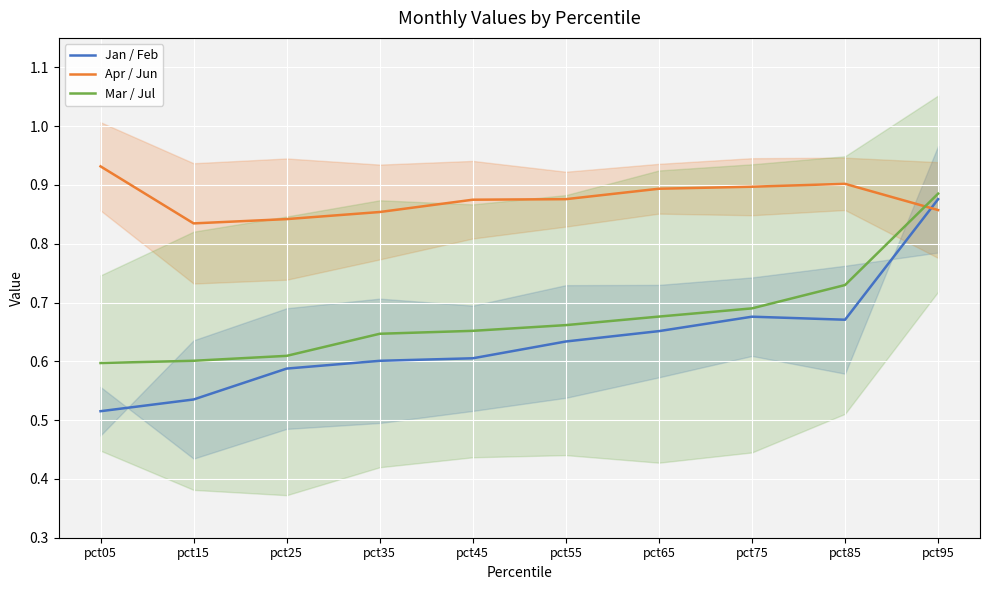

At how many categories does at least one series exceed 0?

10